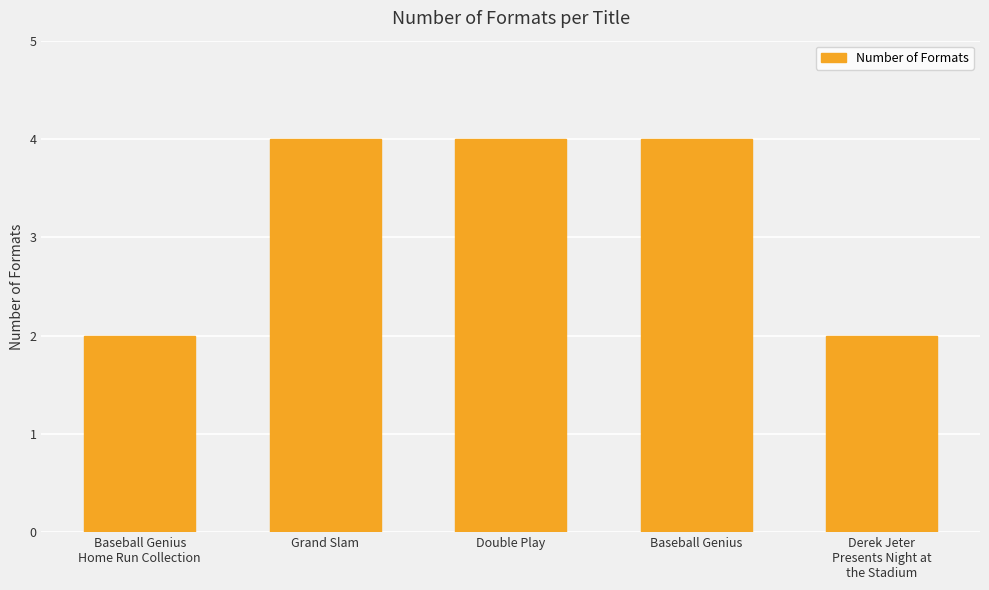

What is the value of the 5th bar from the left?

2